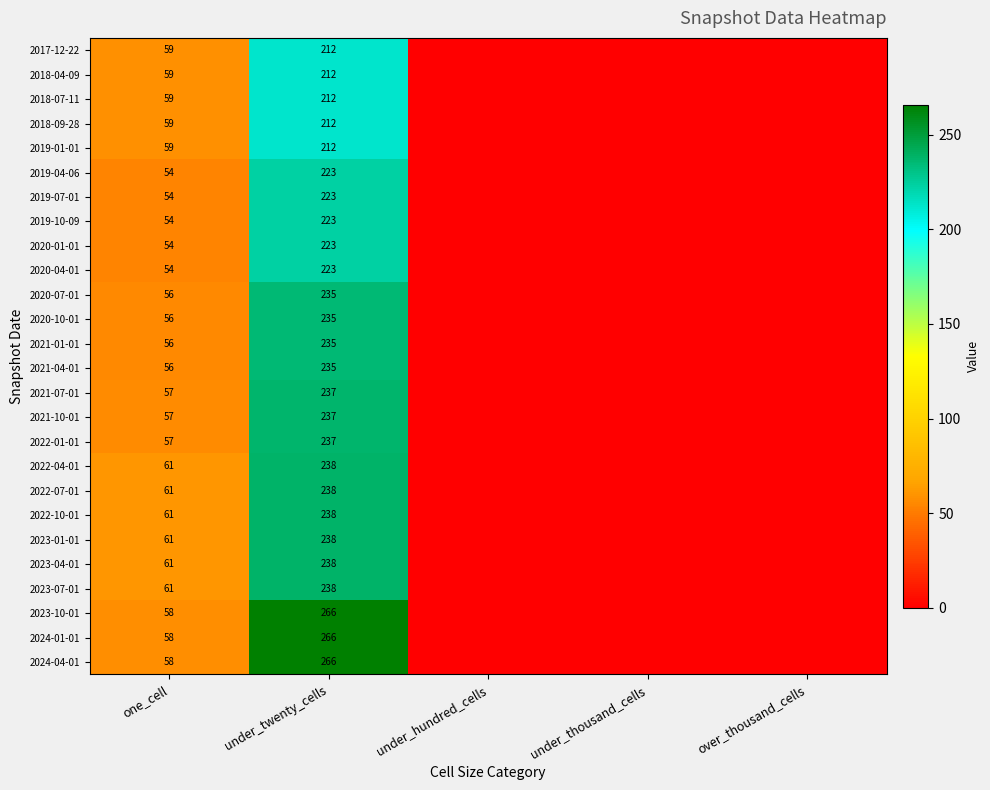

What is the difference between the highest and lowest values at one_cell?

7